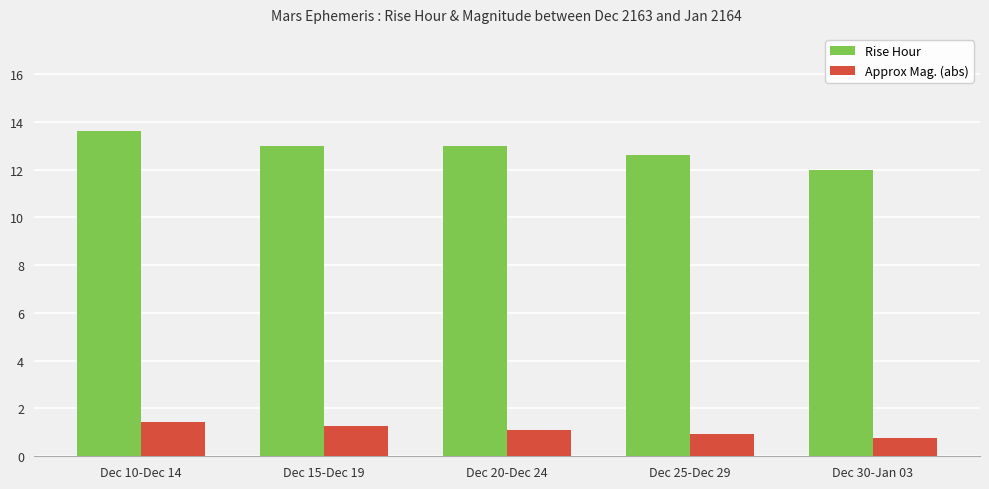

Between Dec 10-Dec 14 and Dec 30-Jan 03, which series saw the biggest shift?

Rise Hour